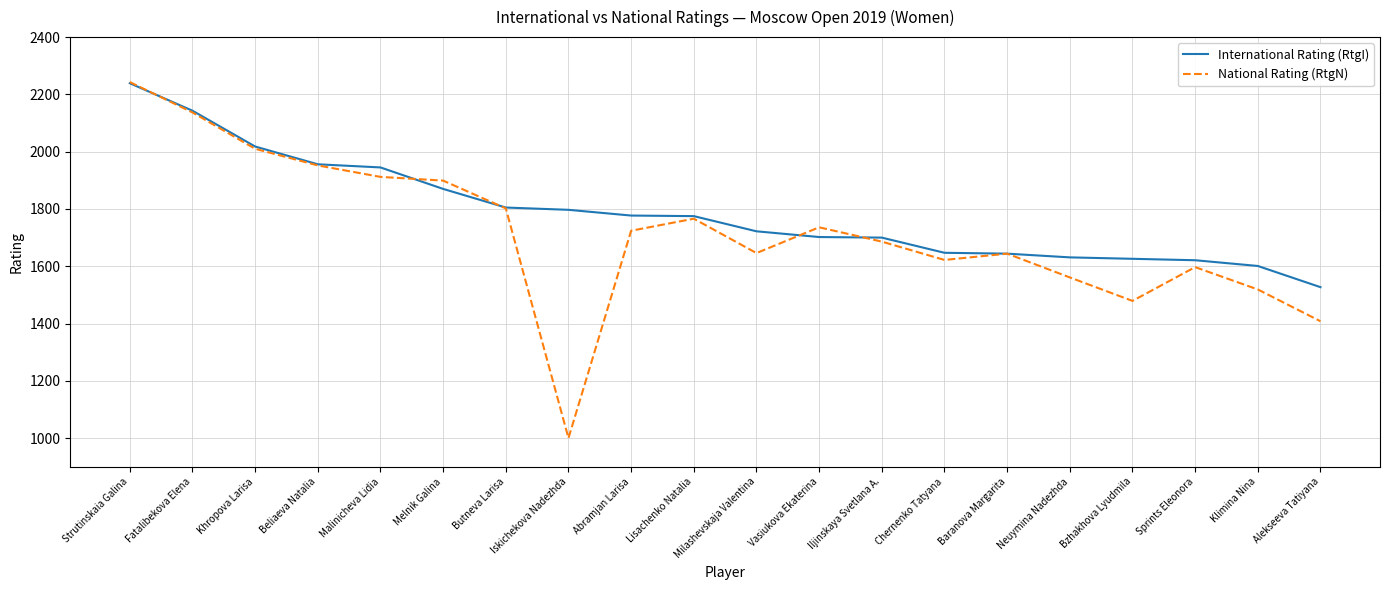

List the series in order of their overall mean, highest first.

International Rating (RtgI), National Rating (RtgN)